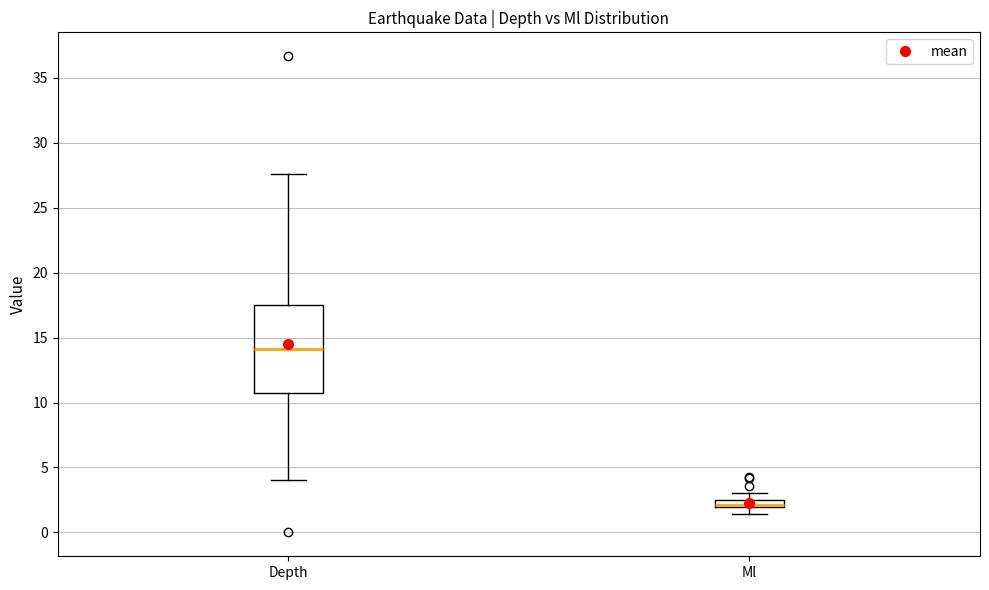

Comparing the boxes themselves (not the whiskers), which one is the tallest?

Depth